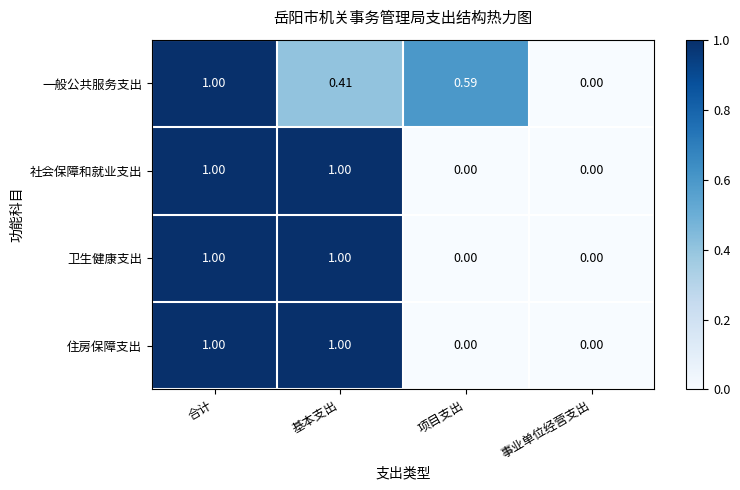

Which category has the highest value in the 一般公共服务支出 series?

合计